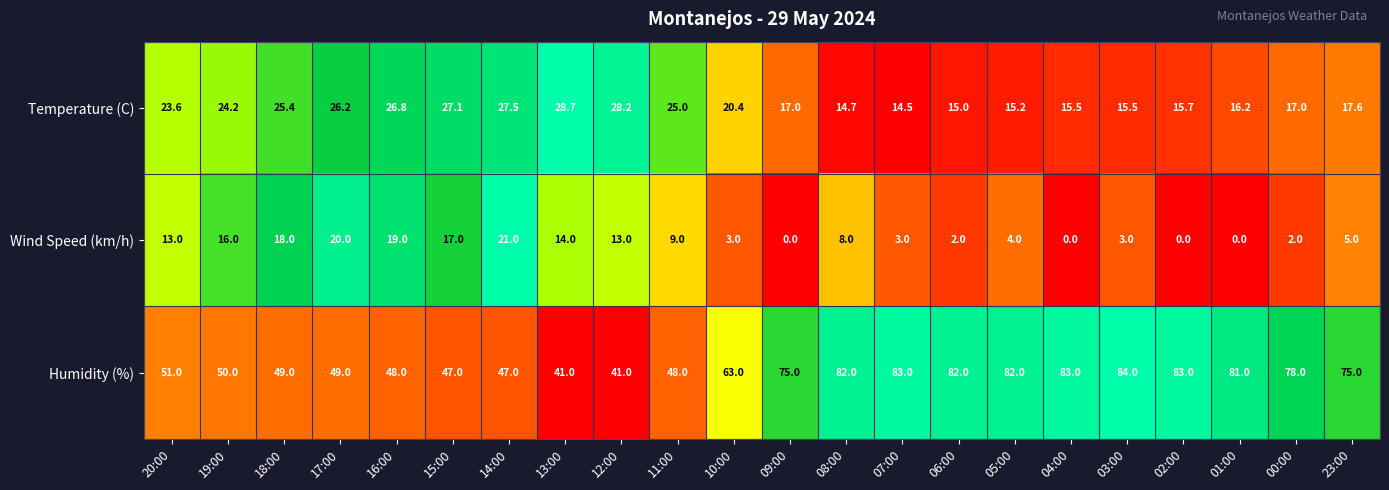

At which label does Temperature (C) reach its minimum?

07:00